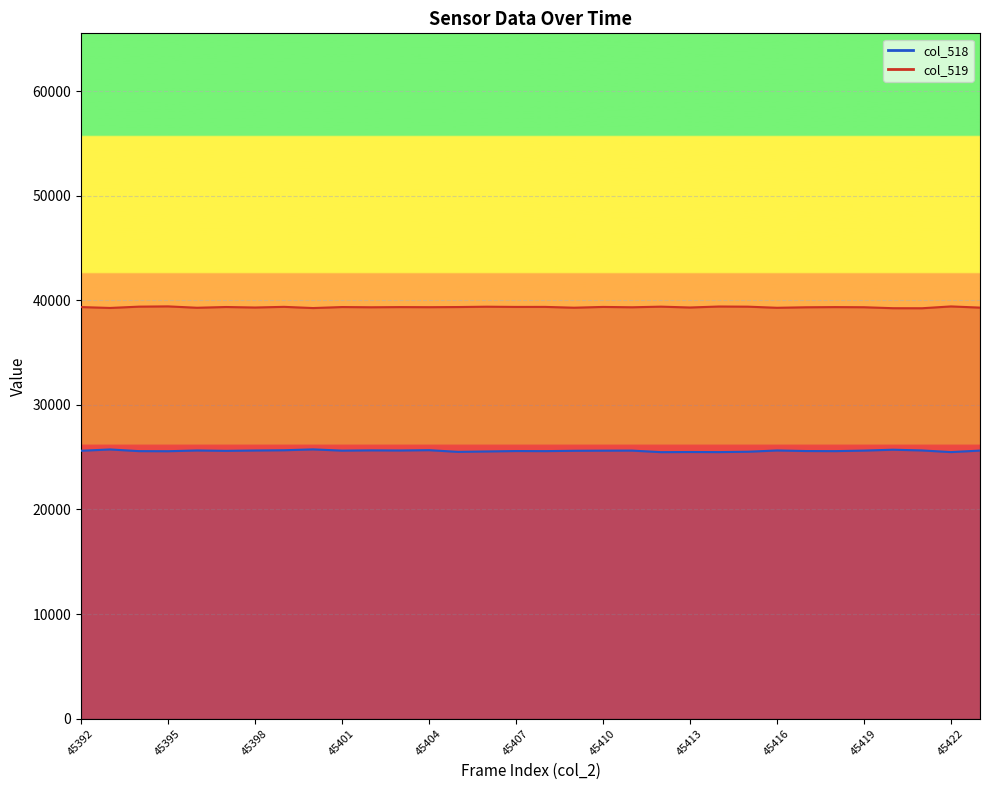

At 45401, list the series in order from largest to smallest.

col_519, col_518